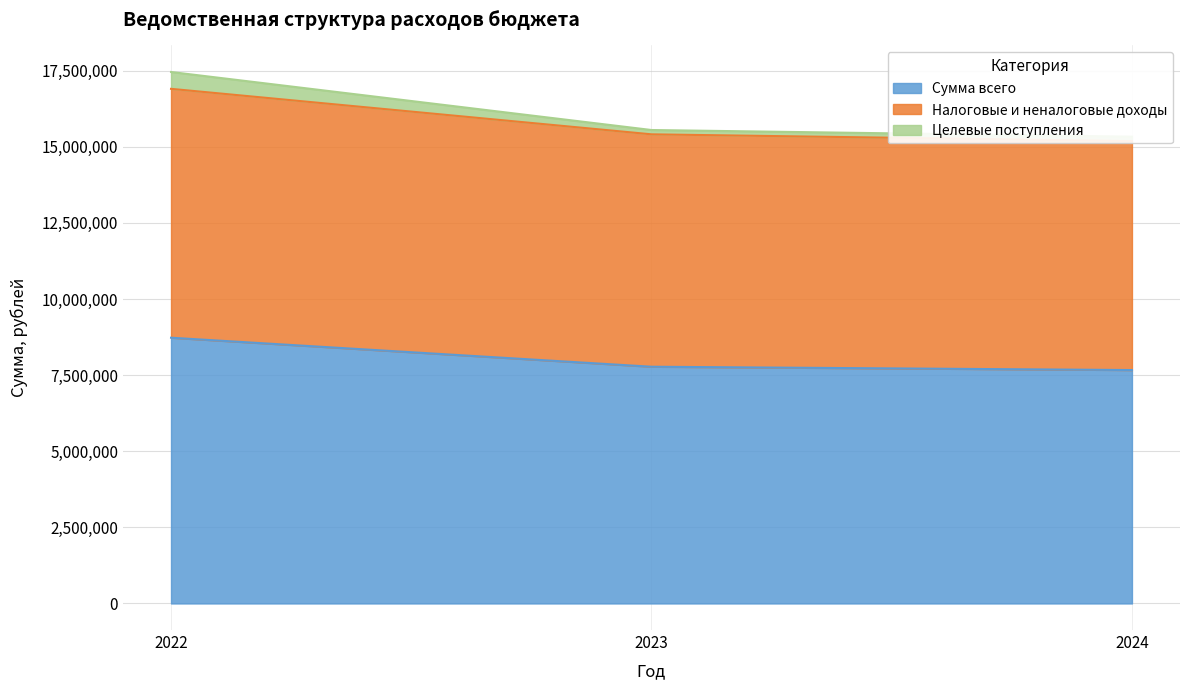

Reading left to right, list all the values displayed in this chart.

Сумма всего: 8729687.3	7776554.3	7667310.0
Налоговые и неналоговые доходы: 16905765.9	15411399.5	15187900.0
Целевые поступления: 17459374.5	15553108.5	15334620.0